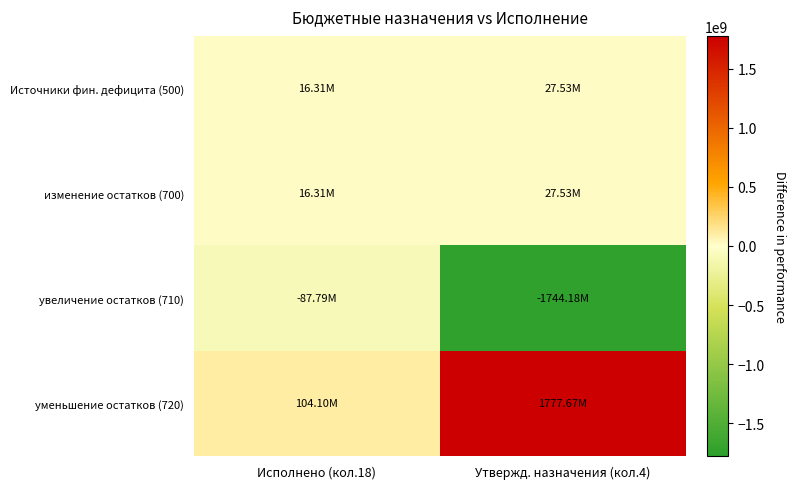

What is the spread (max minus min) of values at Исполнено (кол.18)?

191893062.7